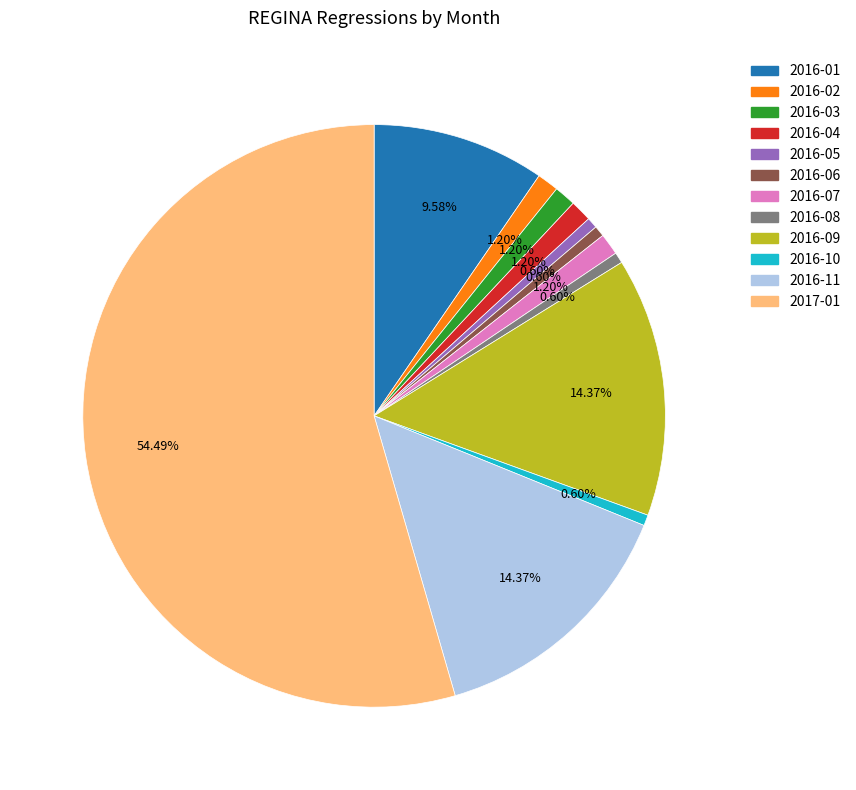

To the nearest percent, what is the average slice percentage?

8%